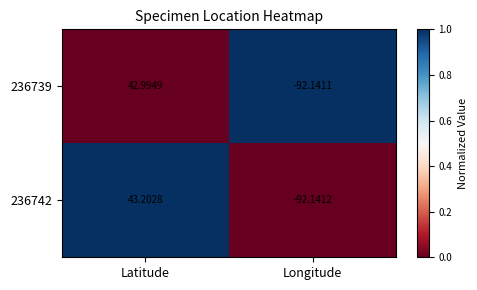

Which series changed the most between Latitude and Longitude?

236742